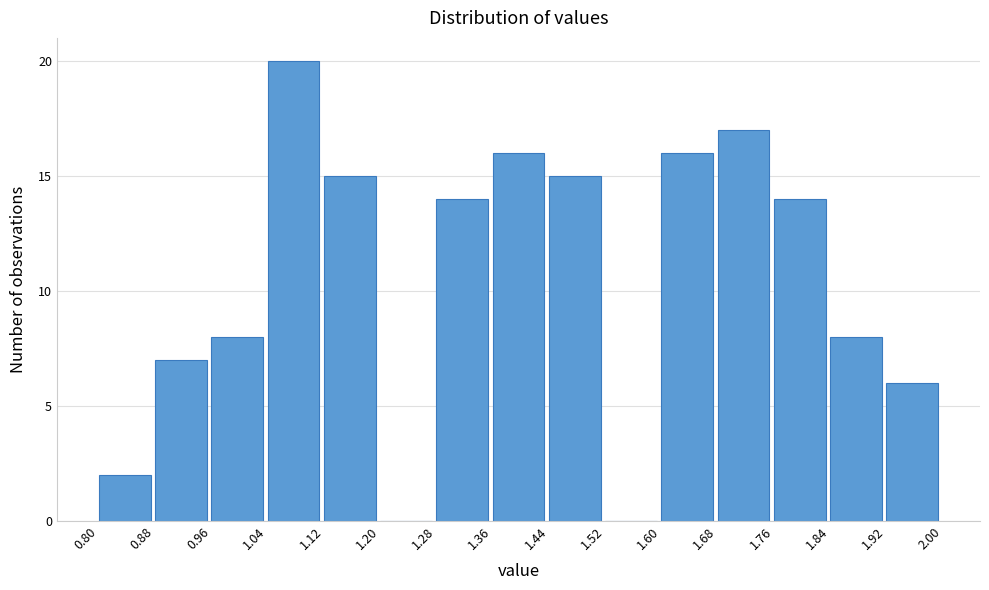

Reading left to right, transcribe this chart: for each bar, give the range it covers on the x-axis and its height. The values are not printed on the chart, so give them approximately, as read against the axis.

0.80 to 0.88: 2
0.88 to 0.96: 7
0.96 to 1.04: 8
1.04 to 1.12: 20
1.12 to 1.20: 15
1.20 to 1.28: 0
1.28 to 1.36: 14
1.36 to 1.44: 16
1.44 to 1.52: 15
1.52 to 1.60: 0
1.60 to 1.68: 16
1.68 to 1.76: 17
1.76 to 1.84: 14
1.84 to 1.92: 8
1.92 to 2.00: 6